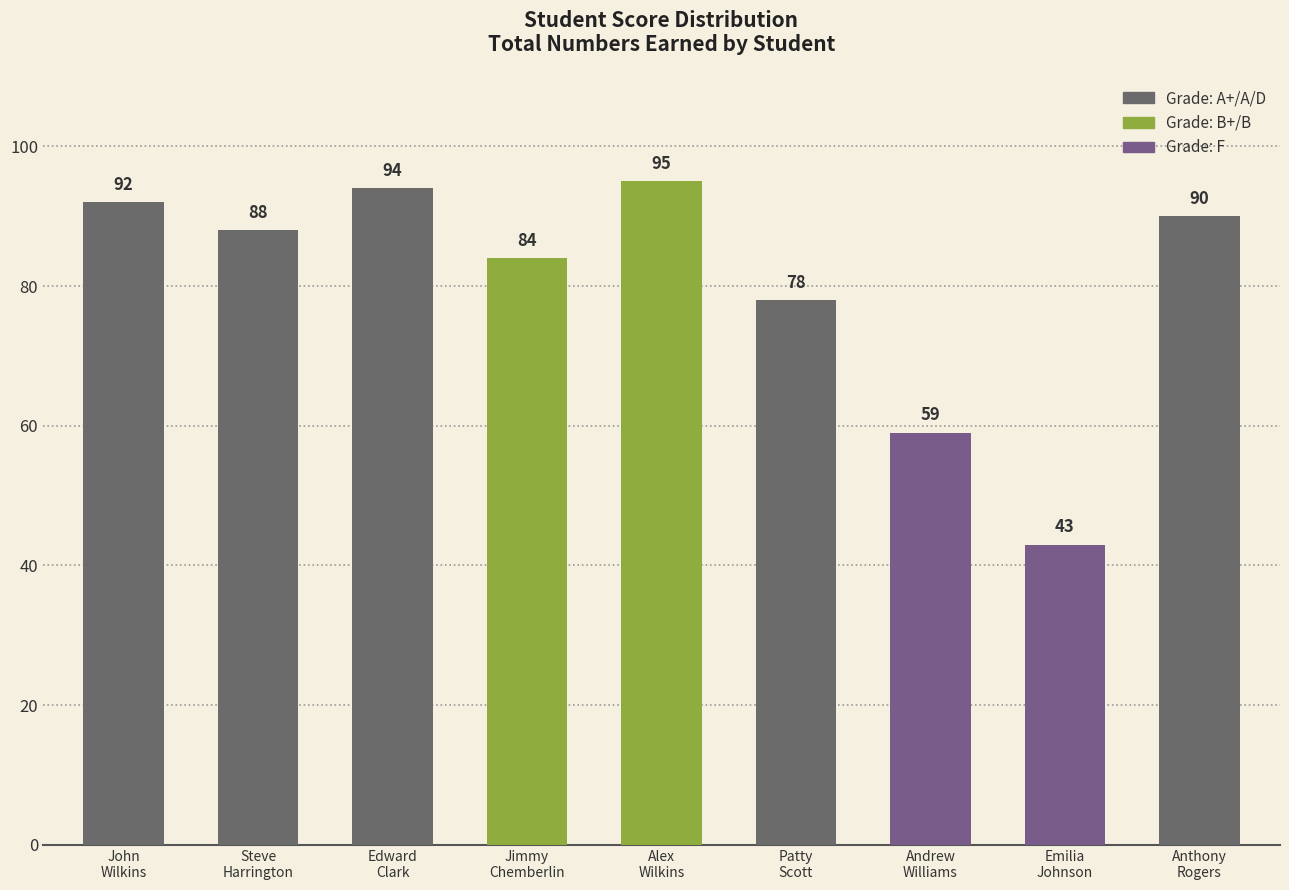

What is the minimum value shown in the chart?

43